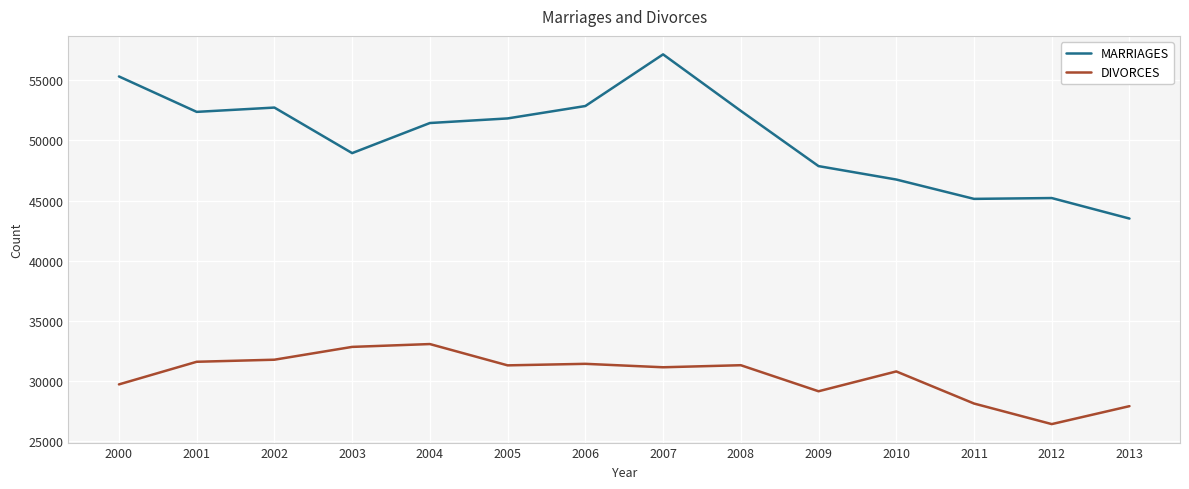

What is the difference between the MARRIAGES values at 2010 and 2009?

1116